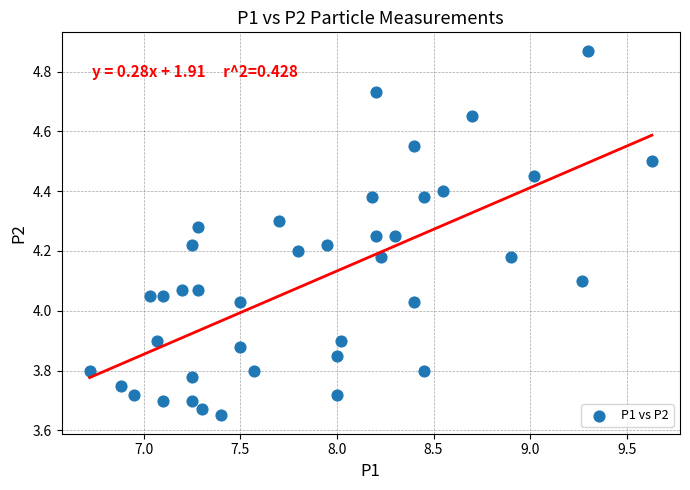

What is the range of X values (max minus min)?

2.9